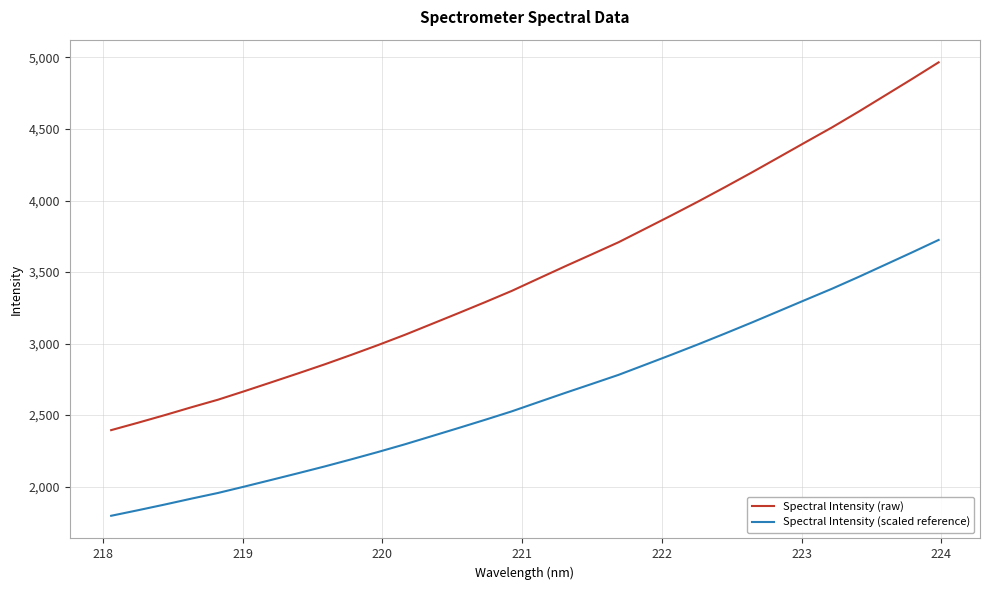

What is the minimum value for Spectral Intensity (scaled reference)?

1796.3